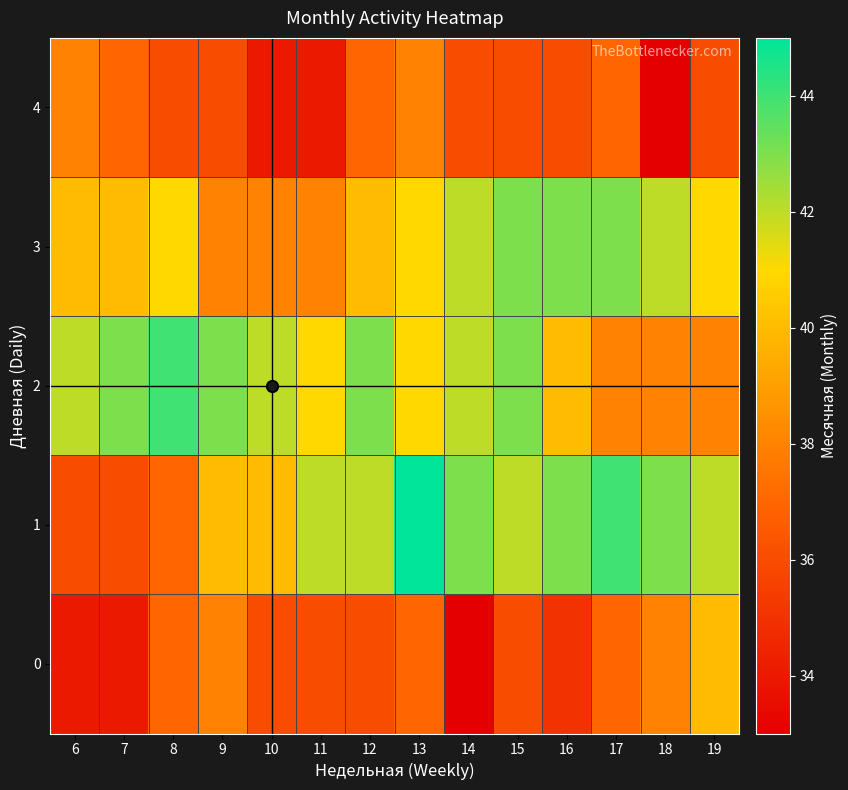

Which category has the highest value across all series?

13